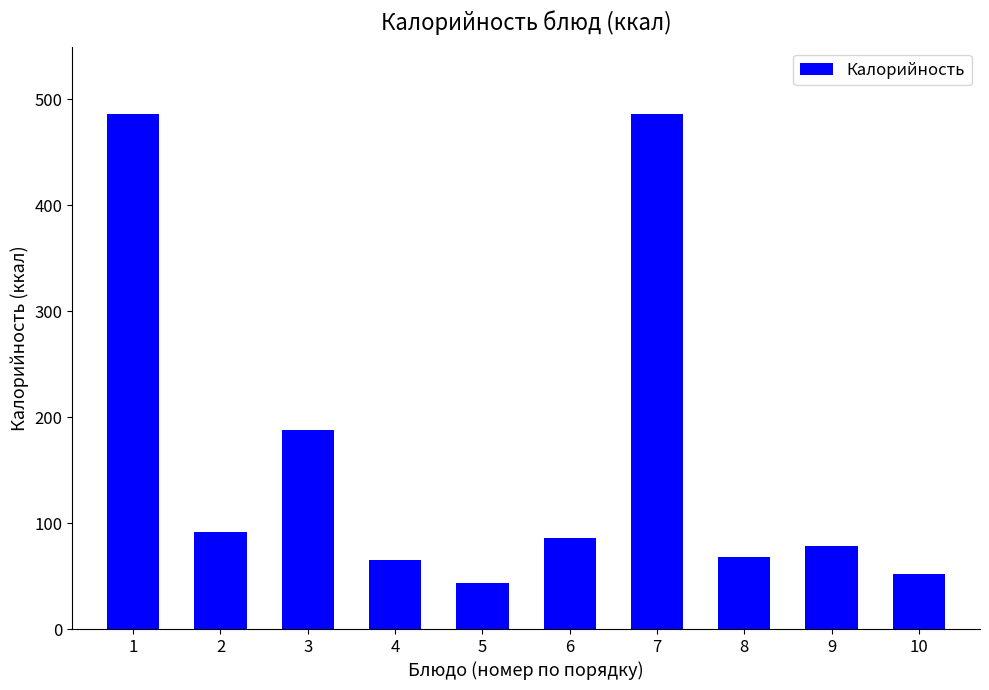

What is the value of the 10th bar from the left?

52.2